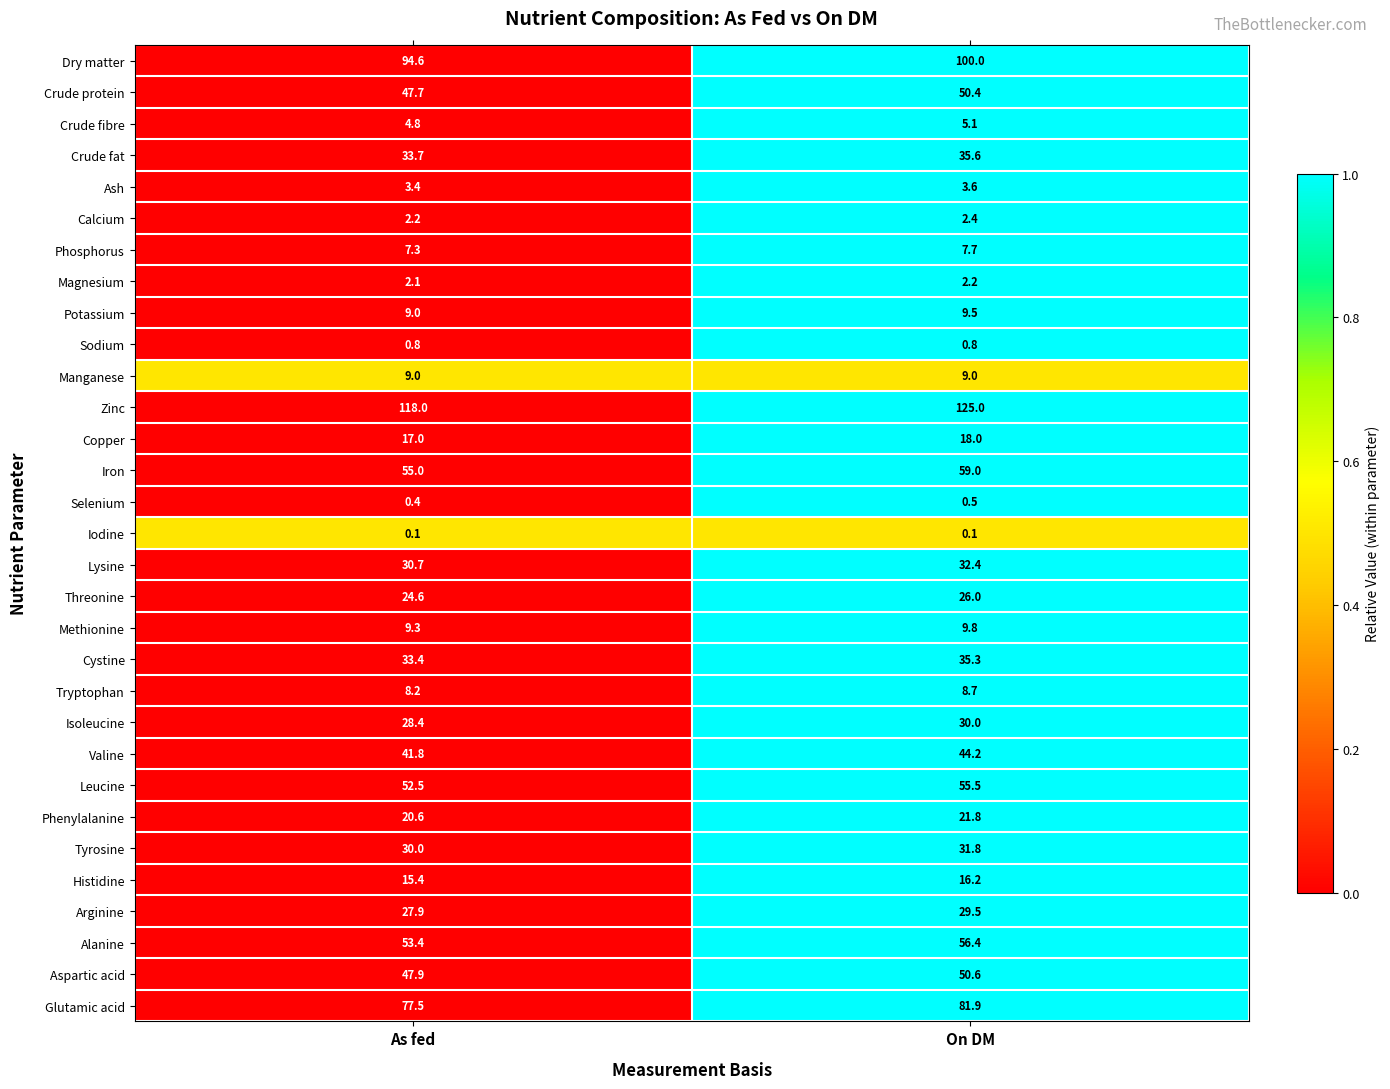

What is the difference between the maximum and minimum values in the Histidine series?

0.8